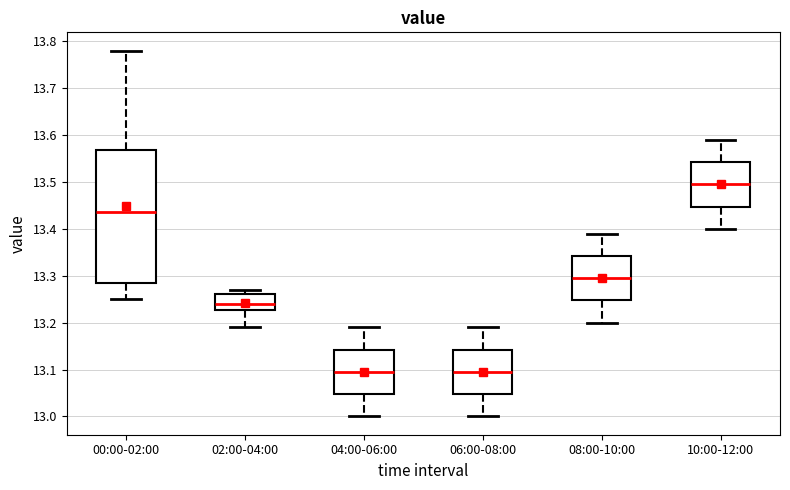

Where does the median line of the box for 10:00-12:00 sit on the y-axis? The values are not printed on the chart, so give them approximately, as read against the axis.

13.50